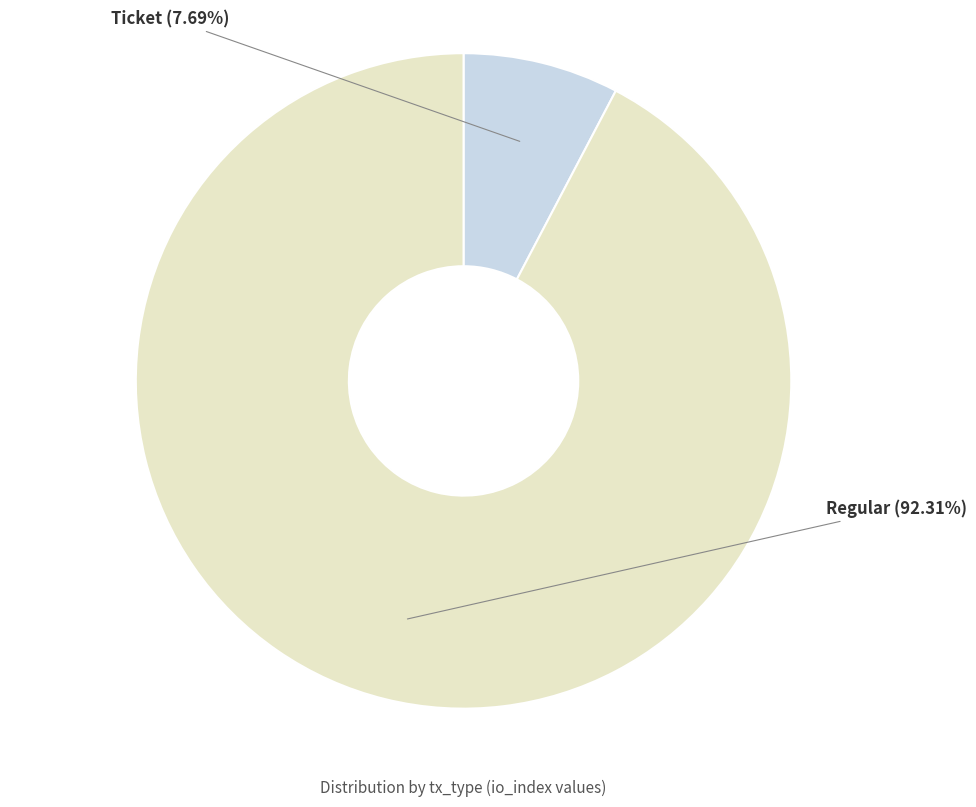

How many slices are in this pie chart?

2